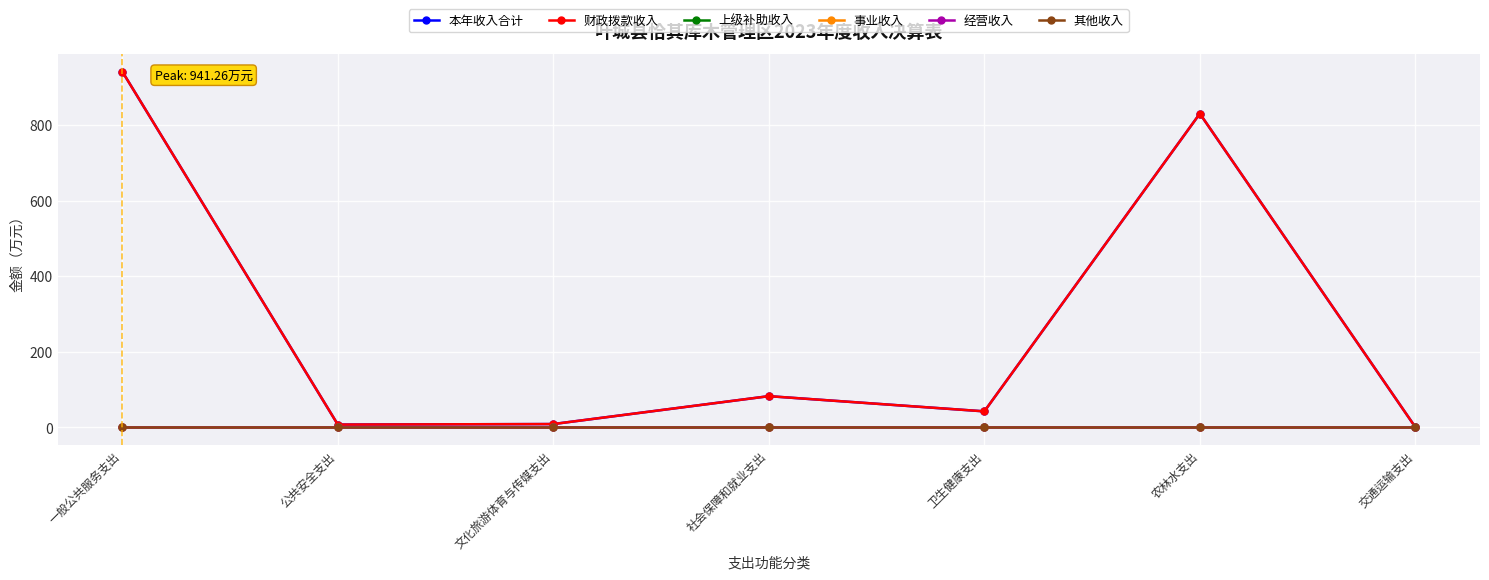

True or false: 经营收入 and 财政拨款收入 cross at least once.

False